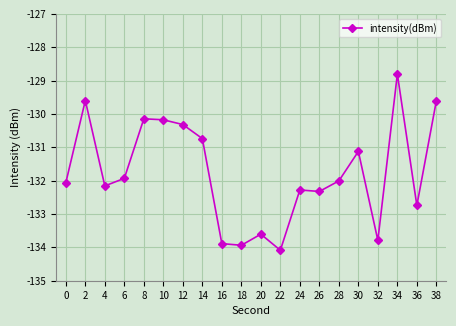

Which has a higher value, 30 or 32?

30